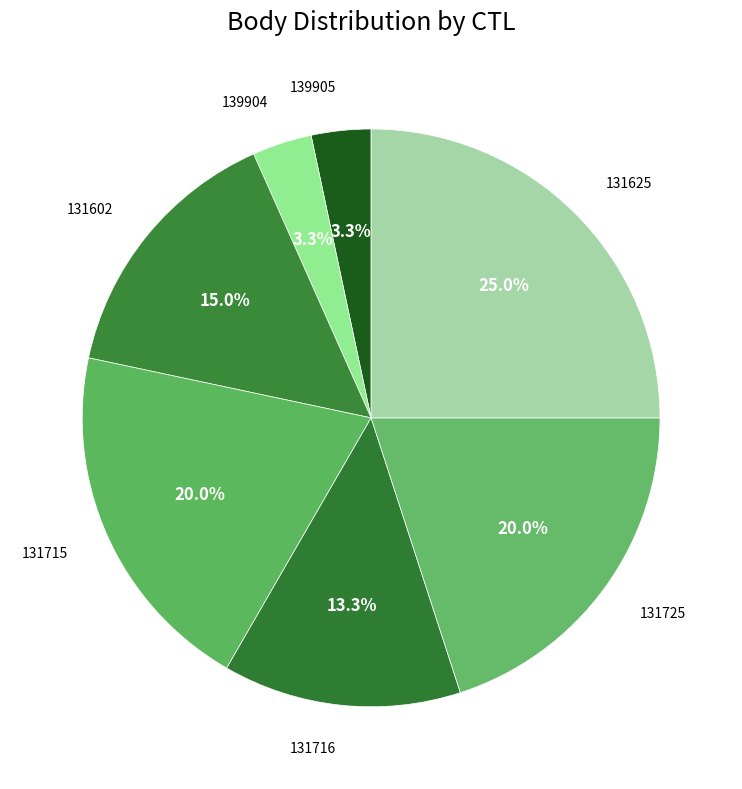

Count the number of slices in the pie.

7